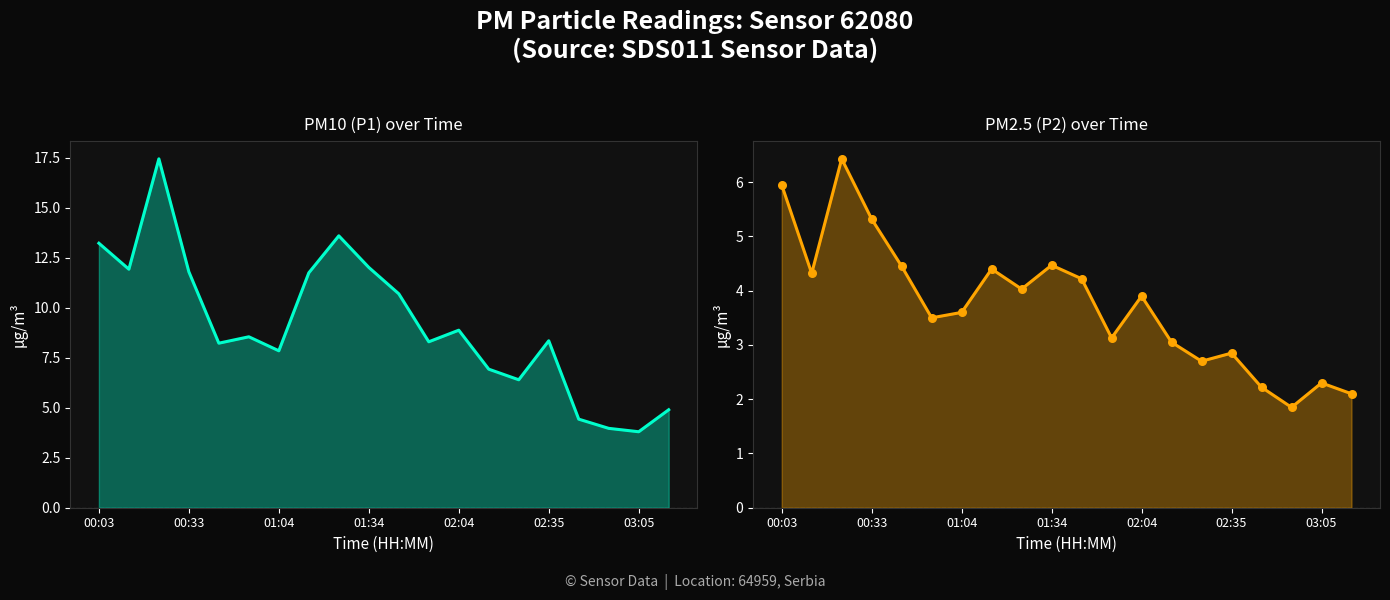

Is the value of P2 points at 17 greater than the value of P1 at 17?

No